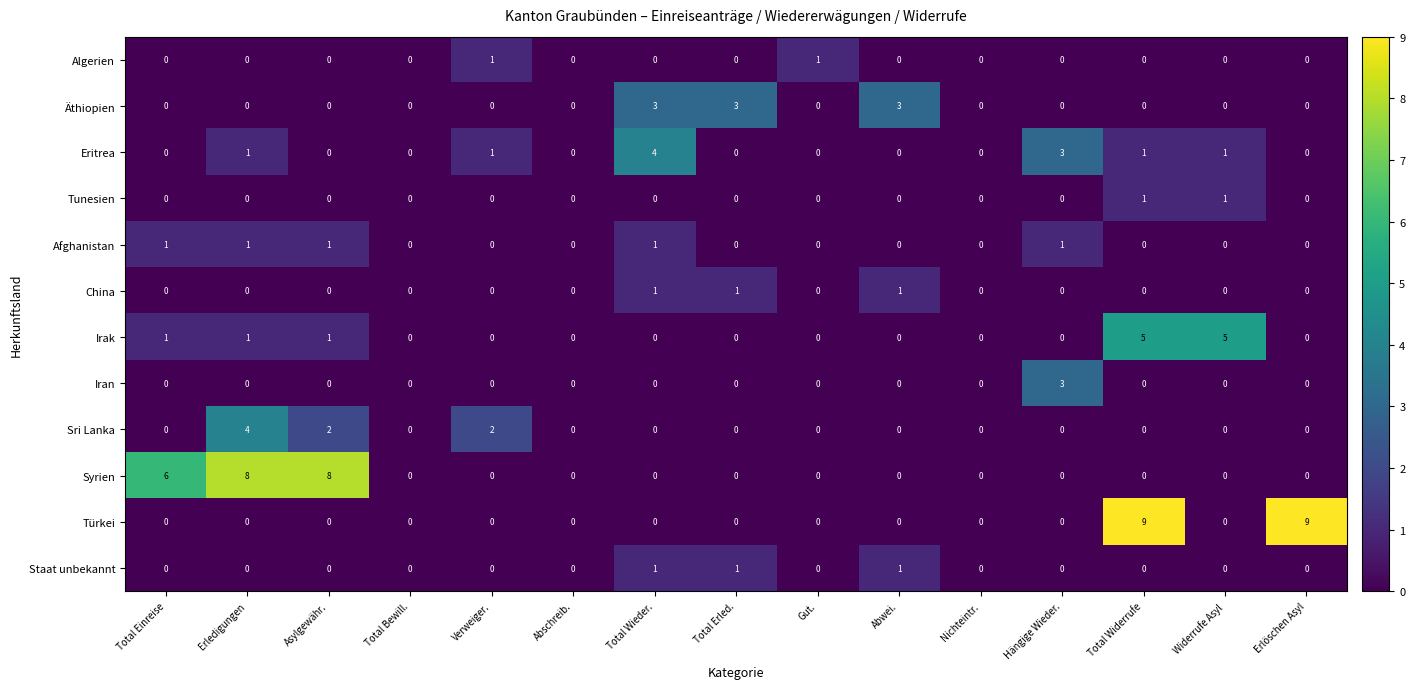

How many data points does each series have?

15